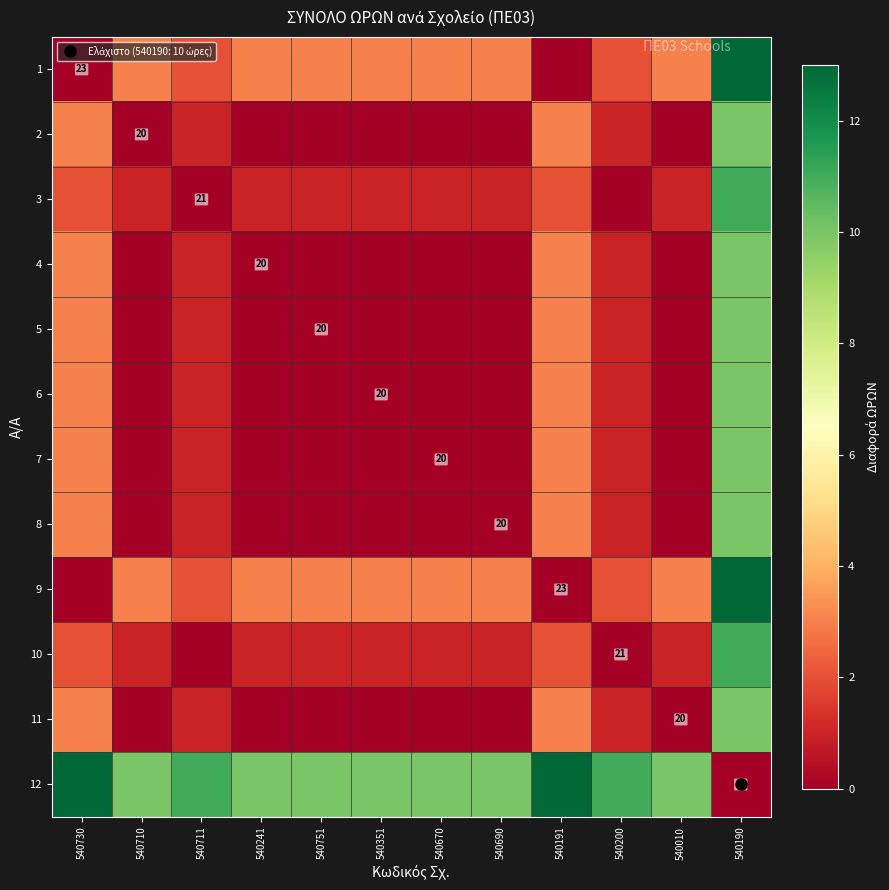

What is the difference between the maximum and second lowest values in the 12 series?

3